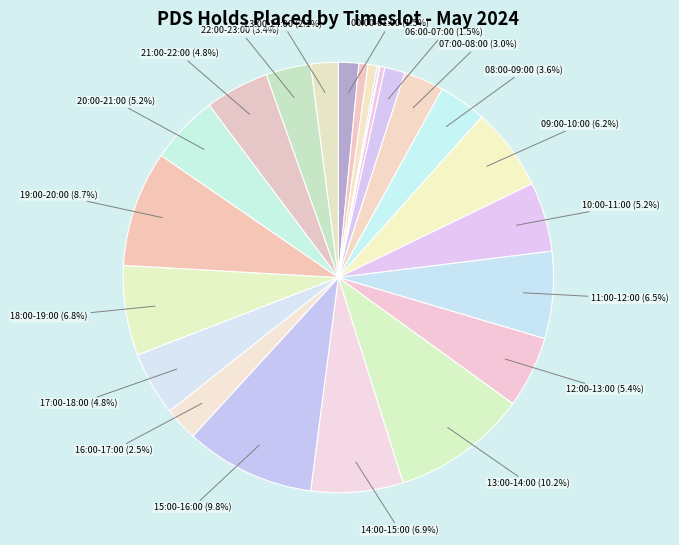

What is the smallest slice in the pie chart?

04:00-05:00